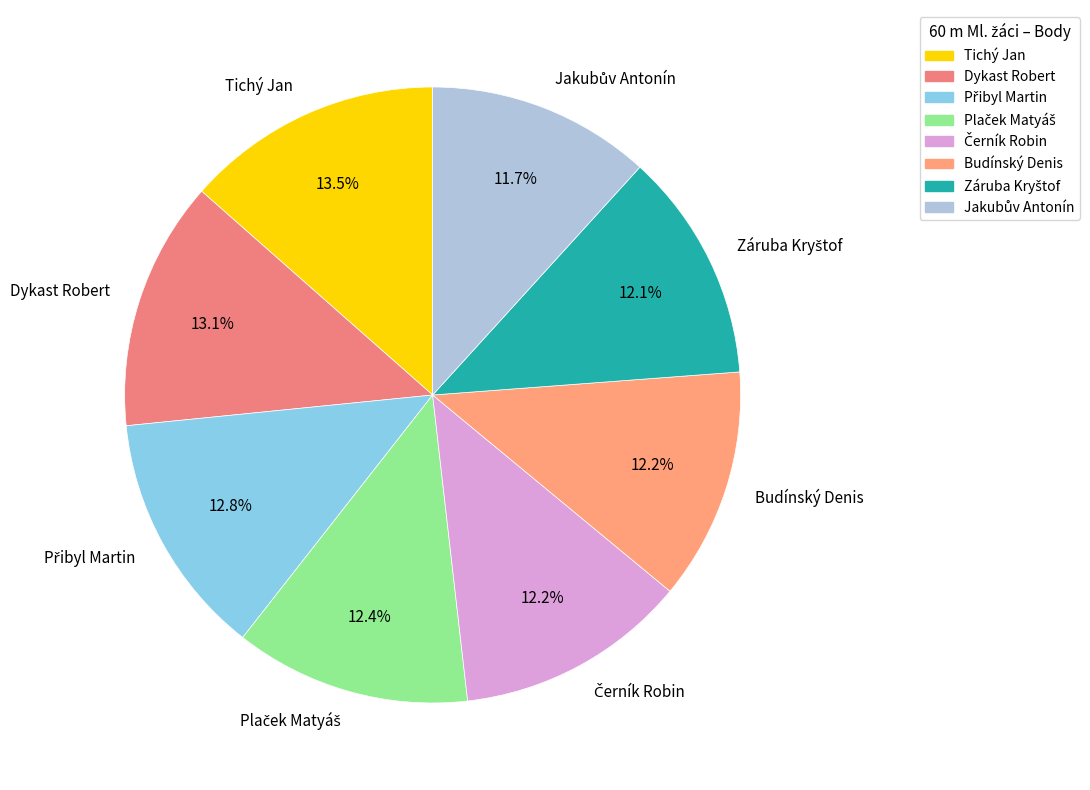

Is Budínský Denis the majority of the pie?

No